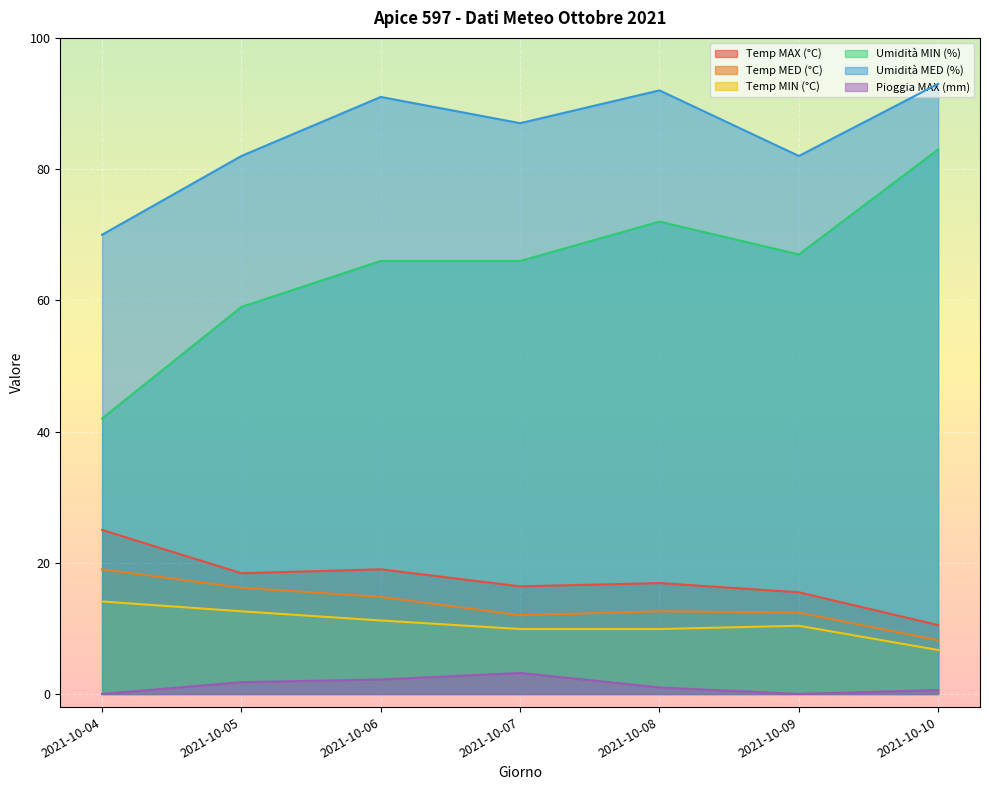

How many interior local peaks does the Umidità MIN (%) series have?

1